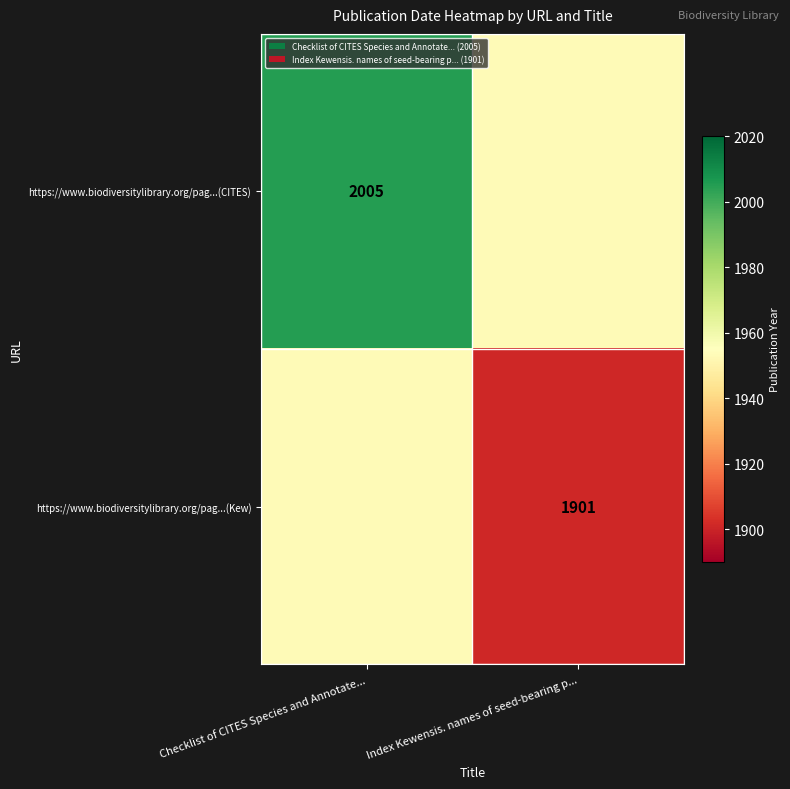

Count the number of data series in this chart.

2